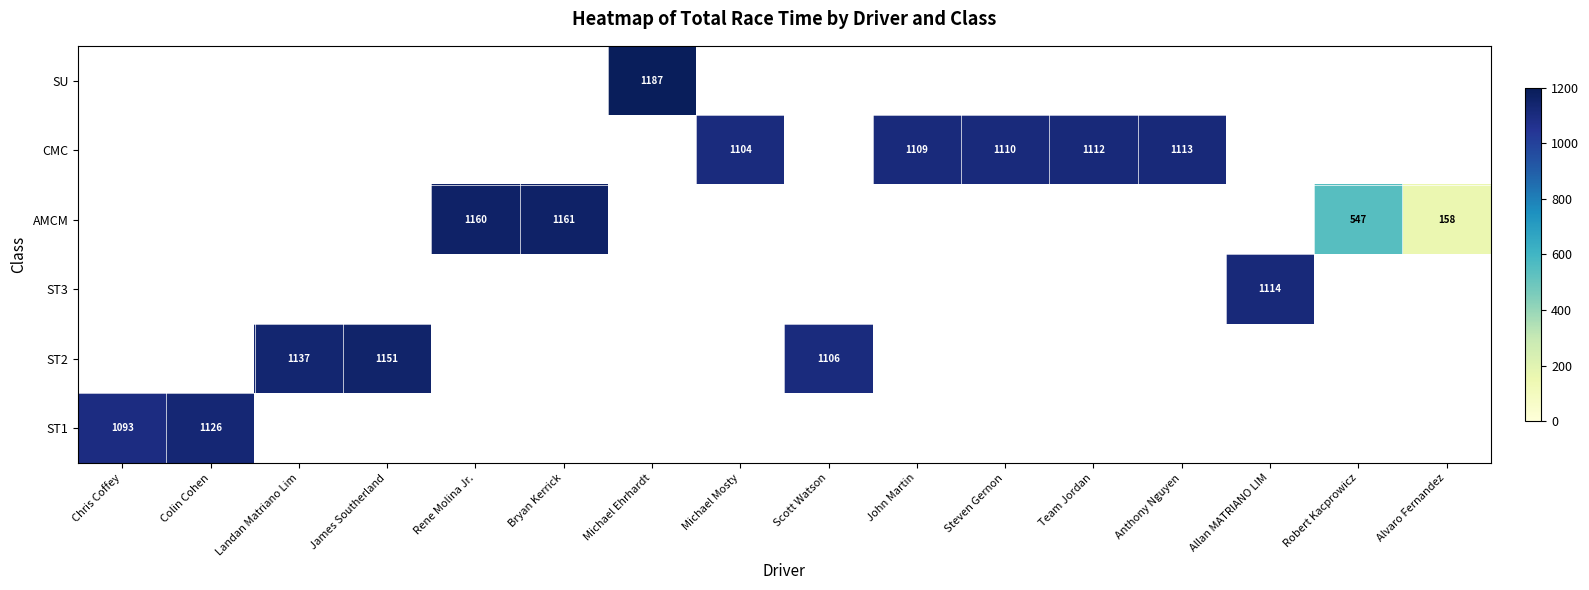

Which category has the highest value across all series?

Michael Ehrhardt